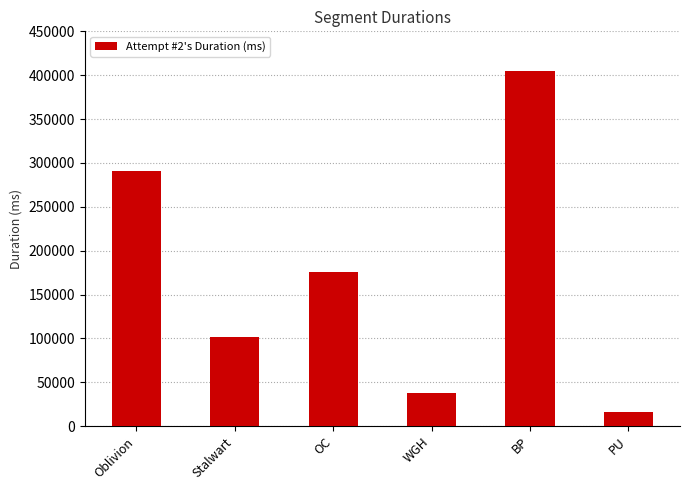

What is the value of the 4th bar from the left?

37797